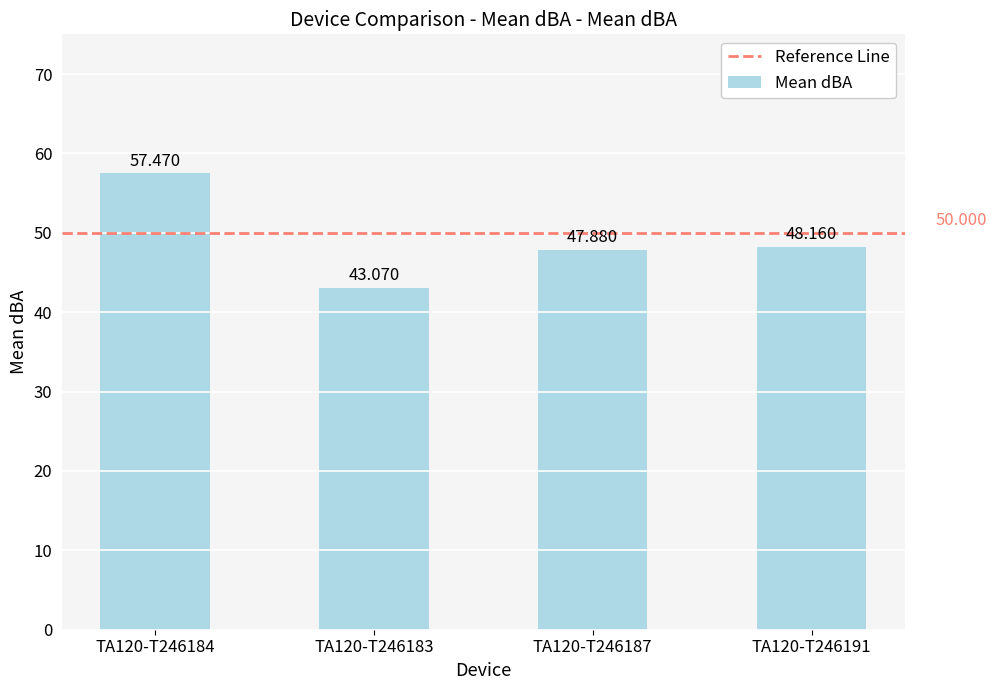

How many data points are above 48?

2